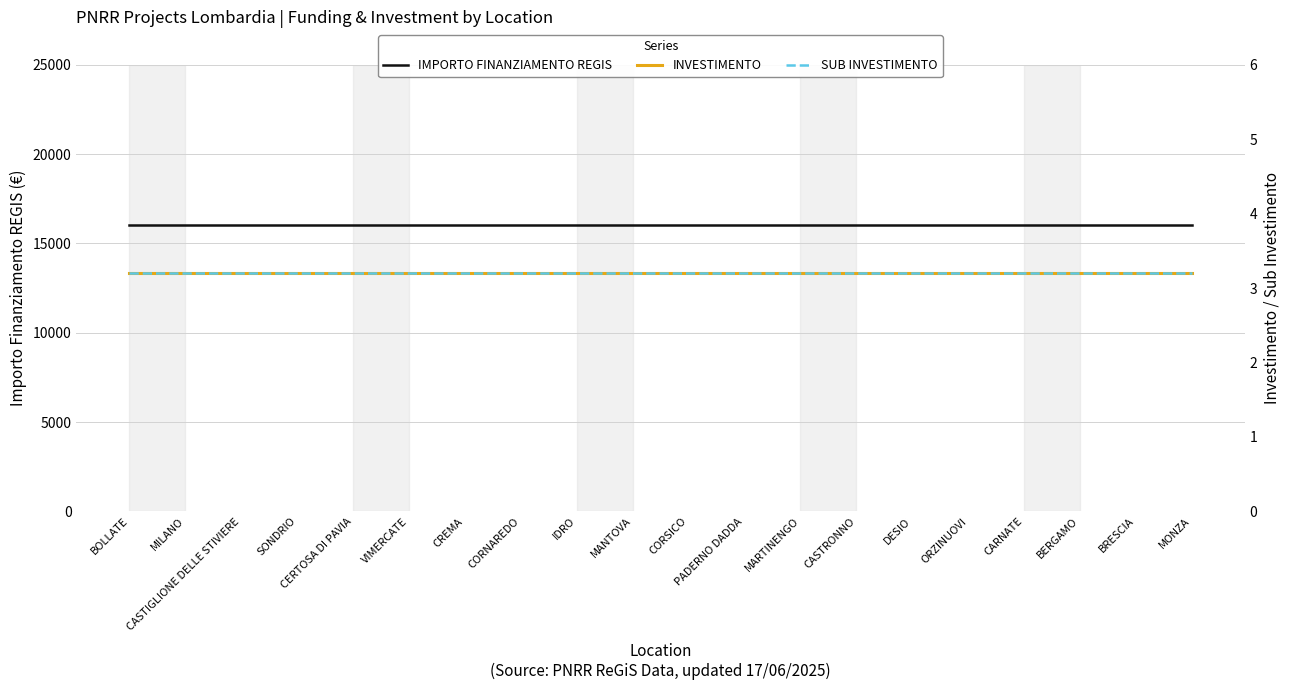

True or false: IMPORTO FINANZIAMENTO REGIS and SUB INVESTIMENTO intersect in this chart.

False